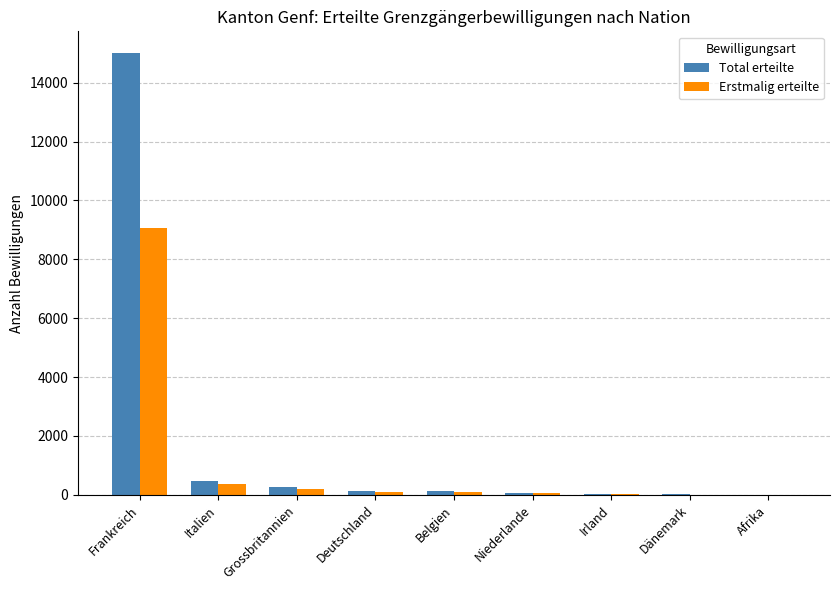

What is the difference between the Total erteilte values at Niederlande and Dänemark?

51